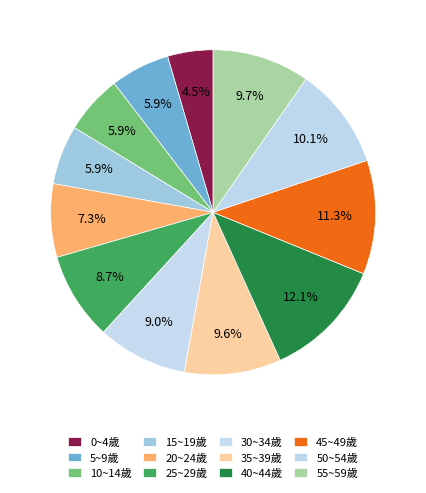

How many segments does this pie chart have?

12